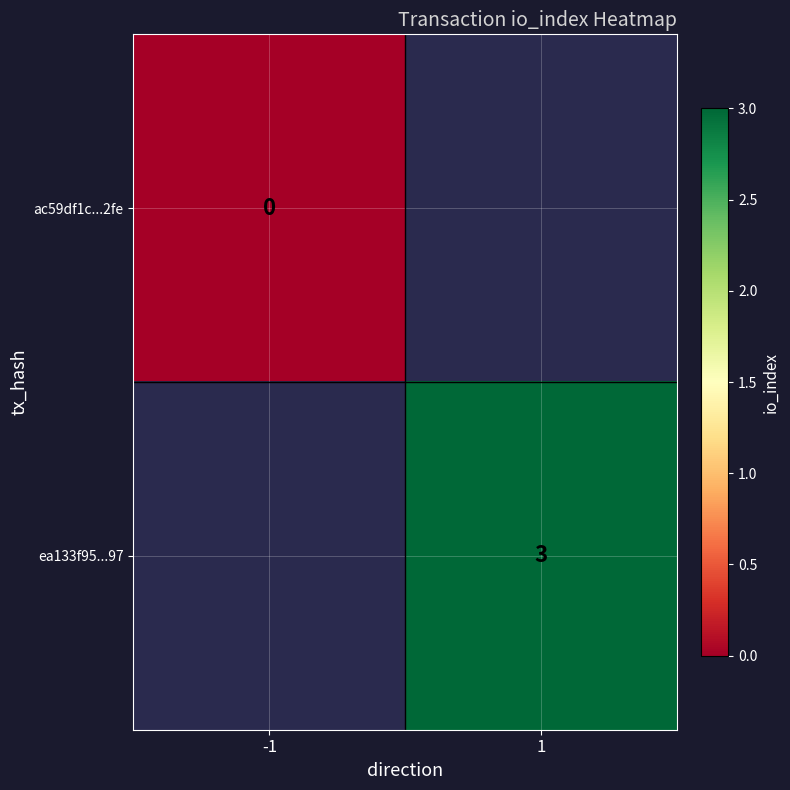

Is it true that ea133f95...97 equals 5 at 1?

False